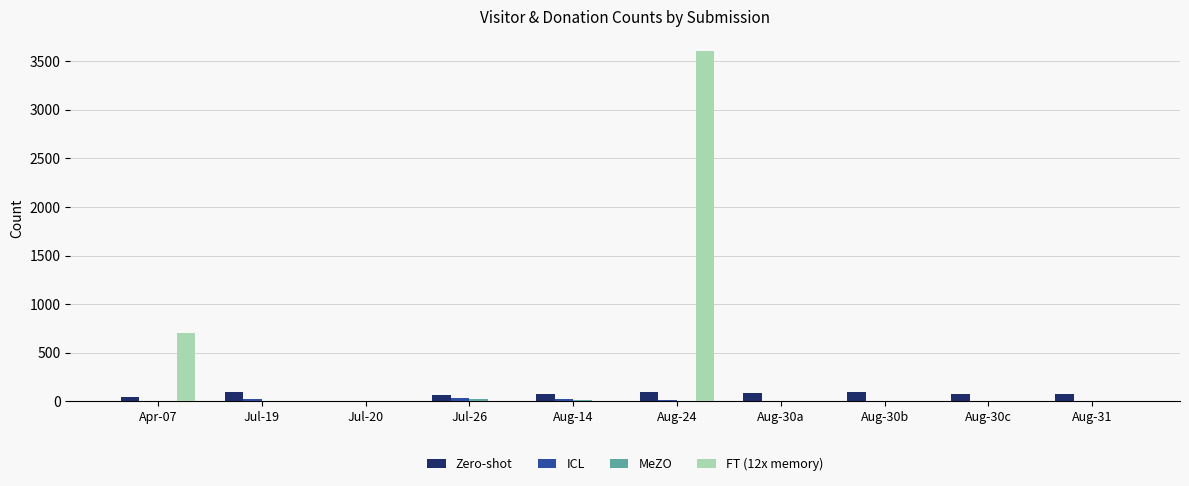

What is the greatest value displayed?

3600